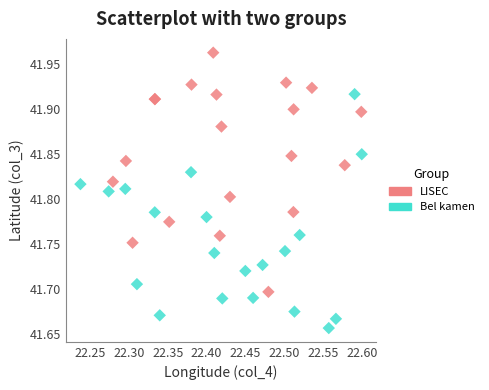

Which series reaches the minimum Y coordinate?

Bel kamen